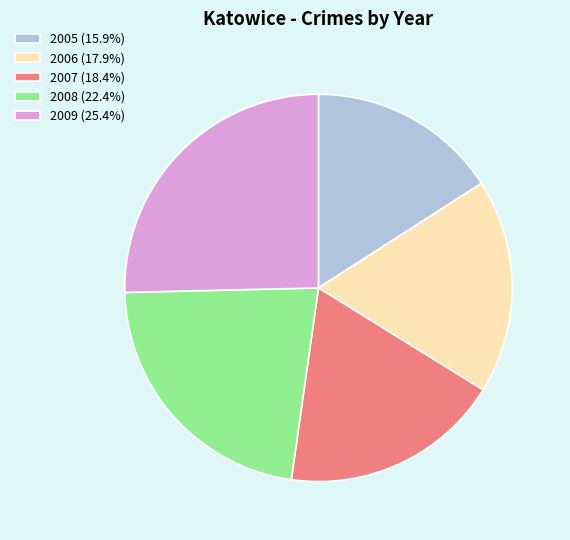

Does any single category account for the majority?

No